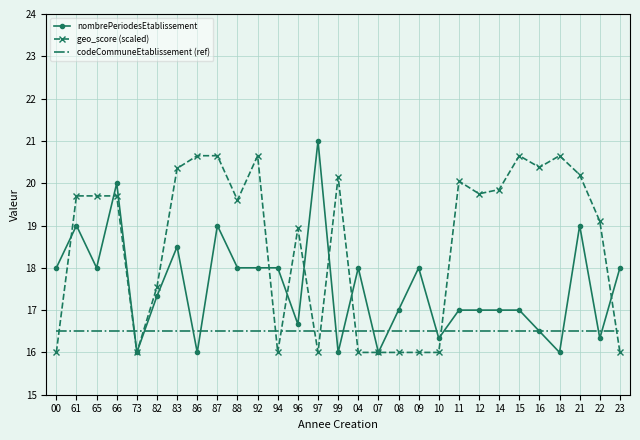

Between 61 and 21, which series saw the biggest shift?

geo_score (scaled)